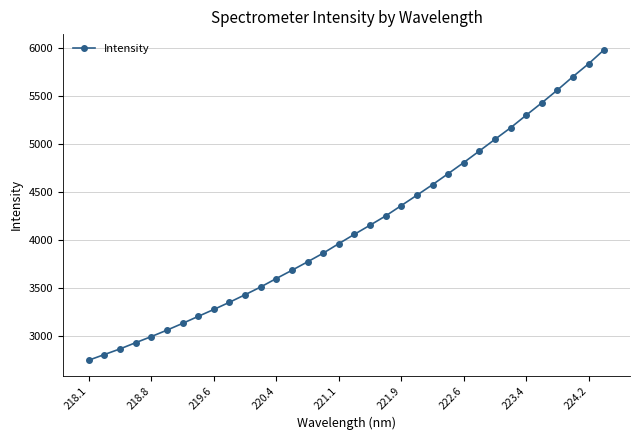

What is the smallest value displayed?

2747.3